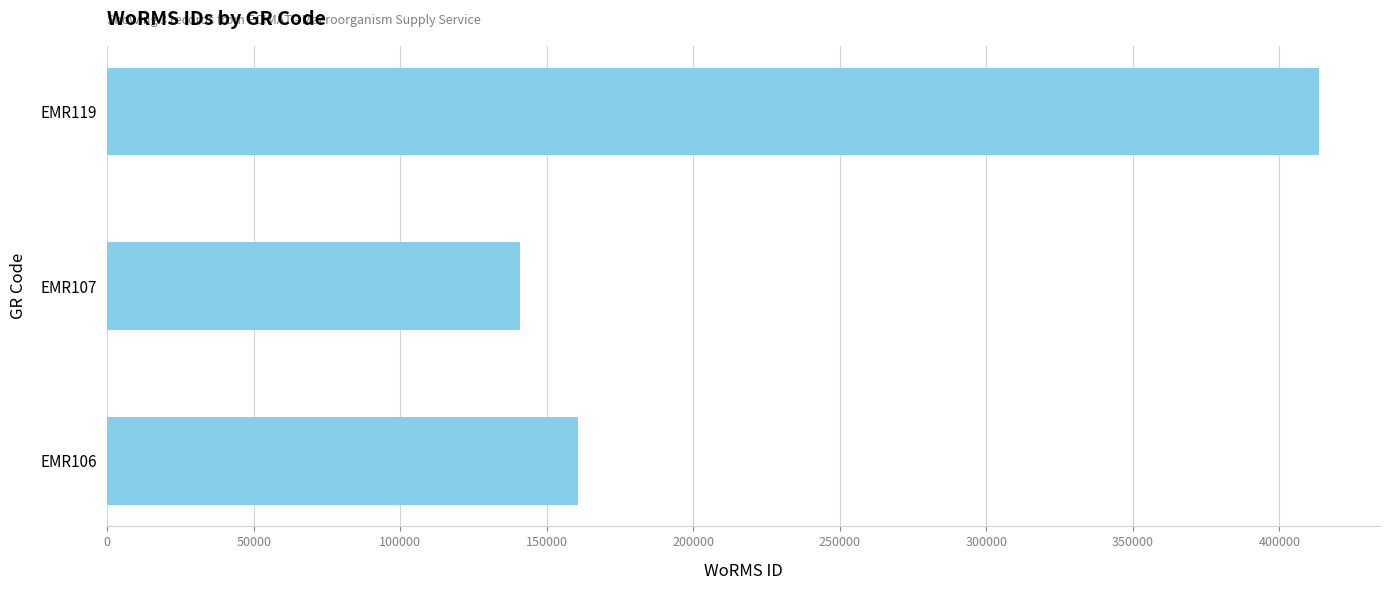

What is the approximate value at EMR107, to the nearest 10?

140740